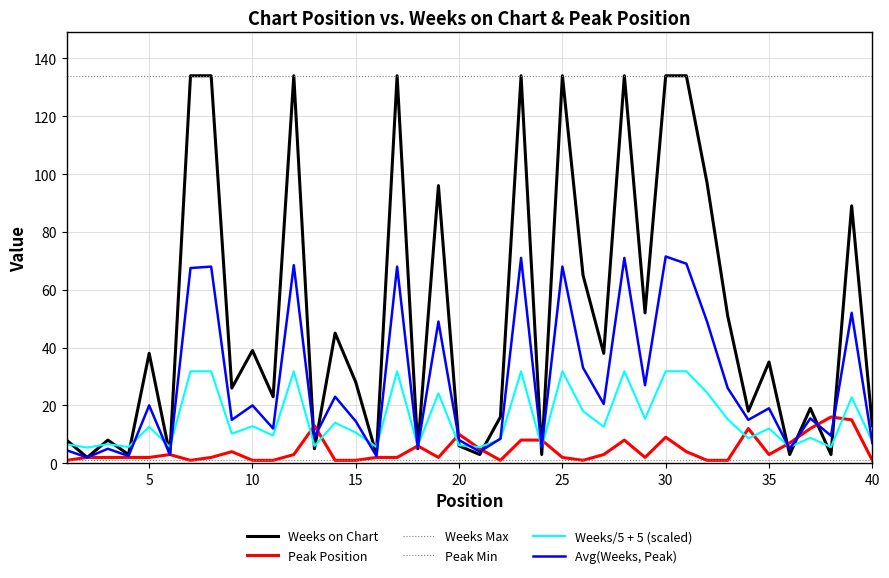

True or false: Weeks Max and Weeks on Chart cross at least once.

False